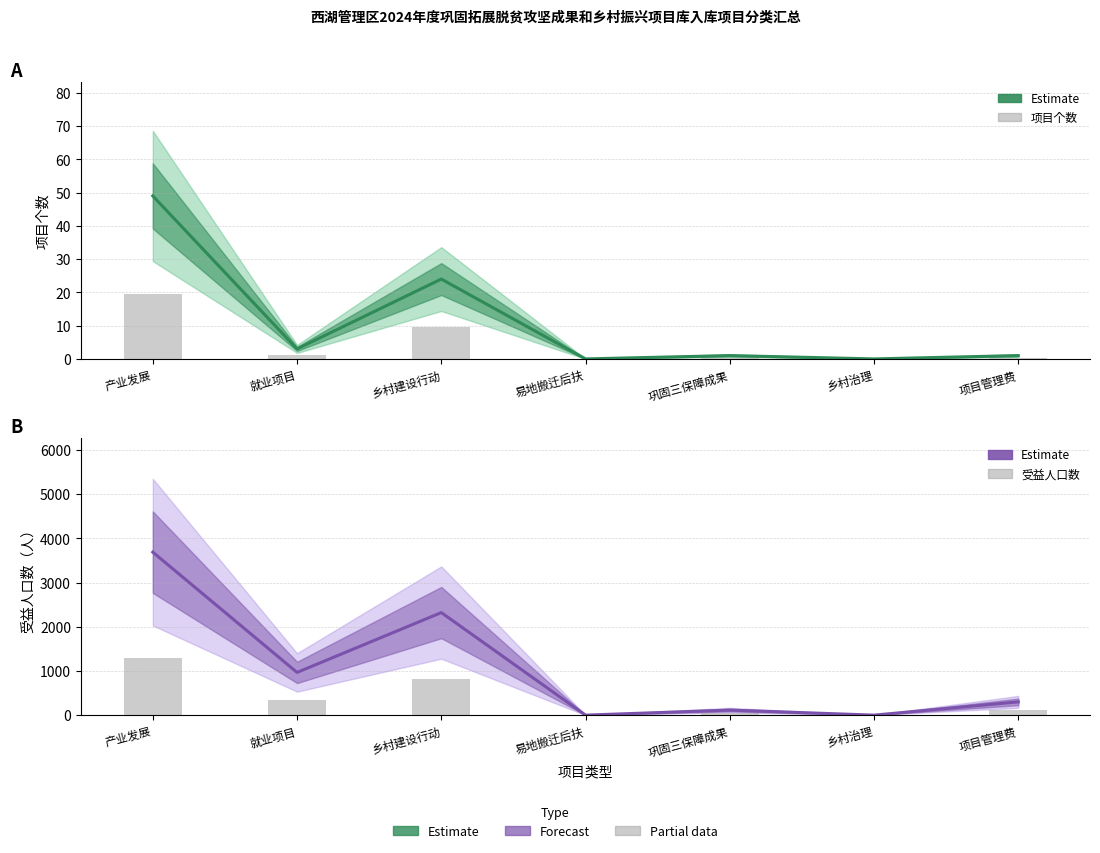

What is the difference between the second highest and second lowest values in the 项目个数 (Estimate) series?

24